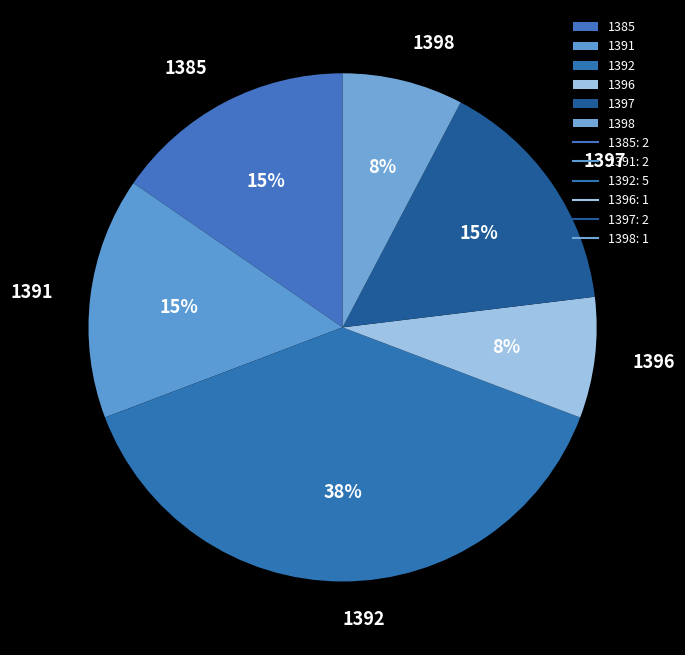

True or false: 1385 accounts for 4% of the total.

False